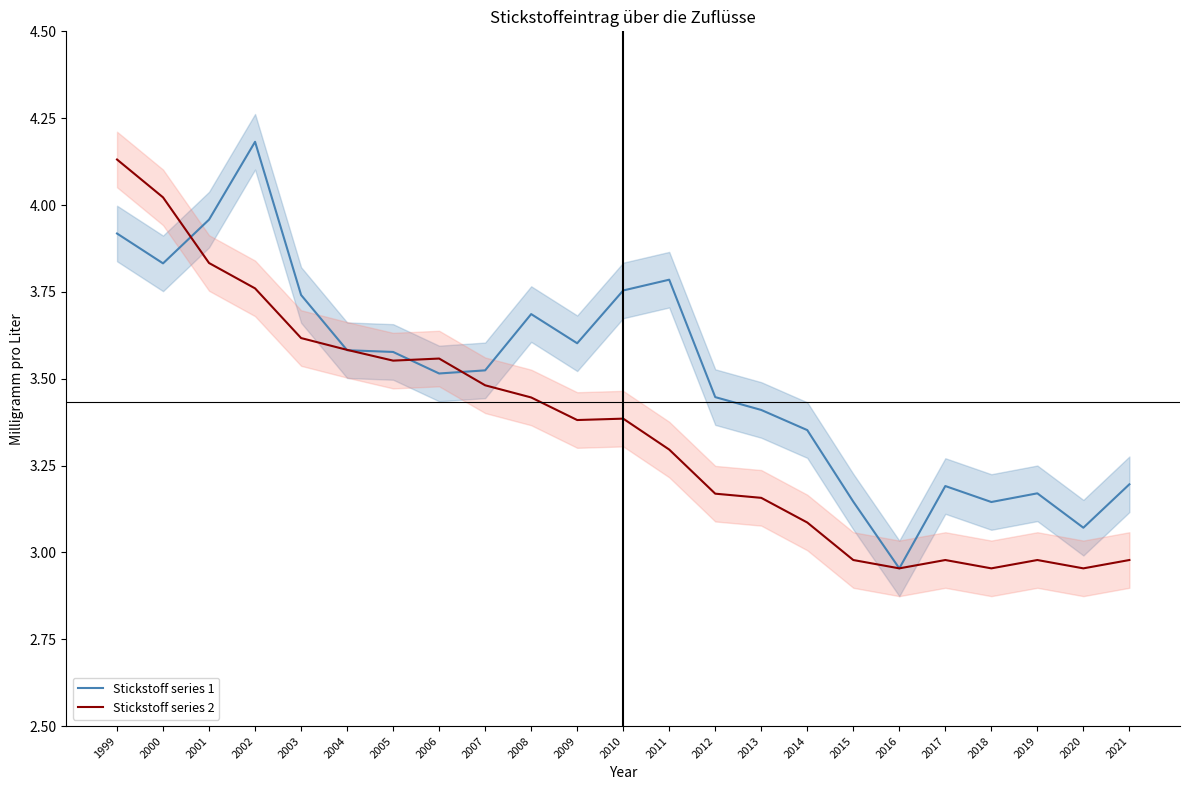

What is the sum of all Stickstoff series 1 values?

80.7